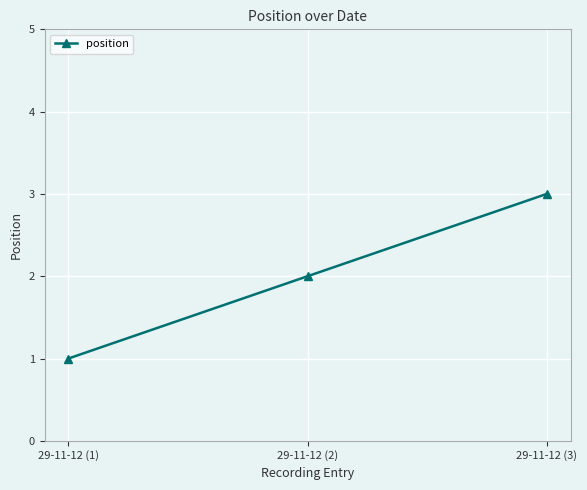

Reading right to left, transcribe all the data shown in this chart.

29-11-12 (3)=3	29-11-12 (2)=2	29-11-12 (1)=1